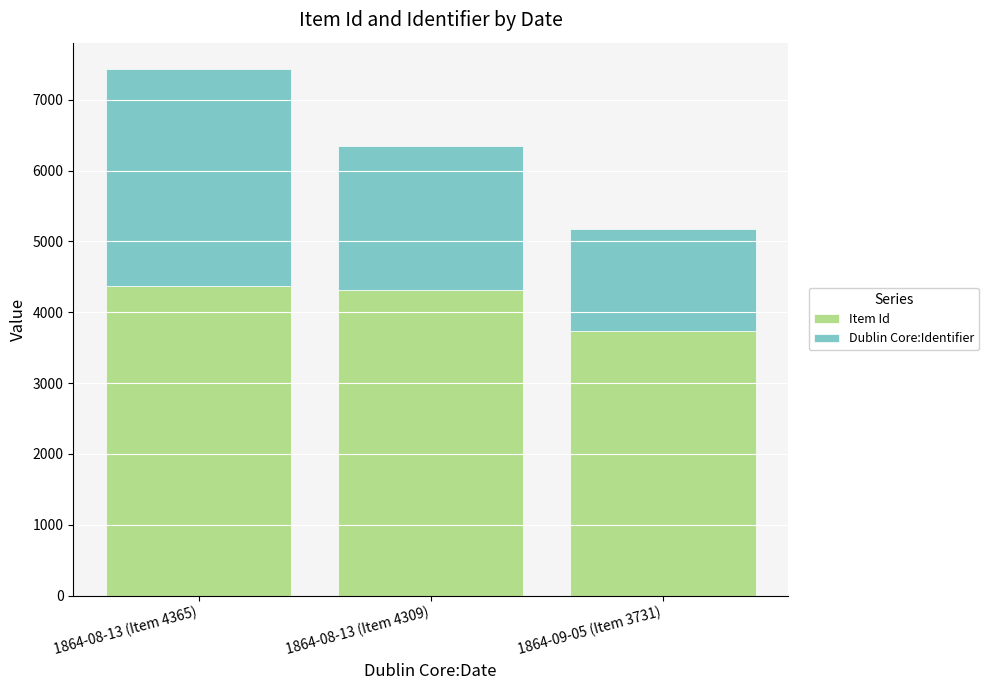

At which label does Item Id first exceed 4309?

1864-08-13 (Item 4365)